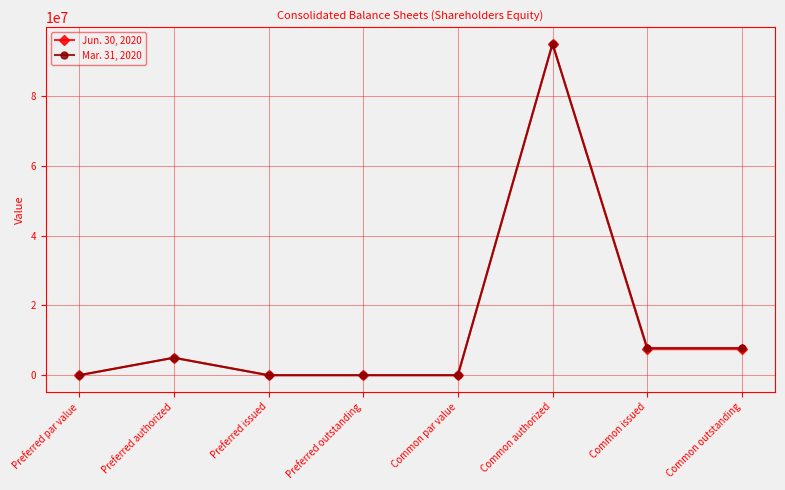

How many categories are shown in the chart?

8